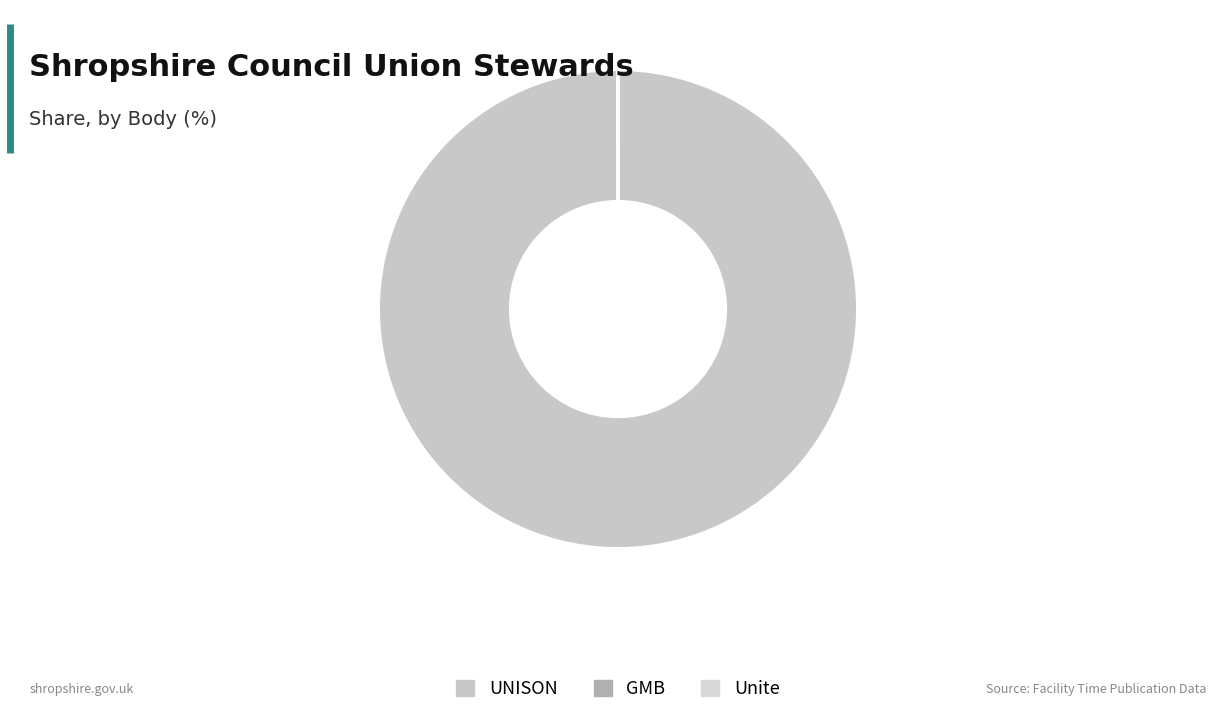

To the nearest percent, what is the combined percentage of UNISON and Unite?

100%